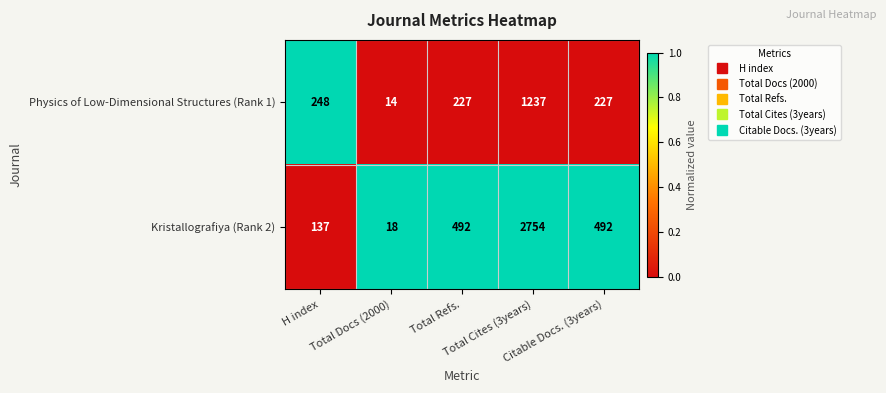

List the series in order of their overall mean, highest first.

Kristallografiya (Rank 2), Physics of Low-Dimensional Structures (Rank 1)